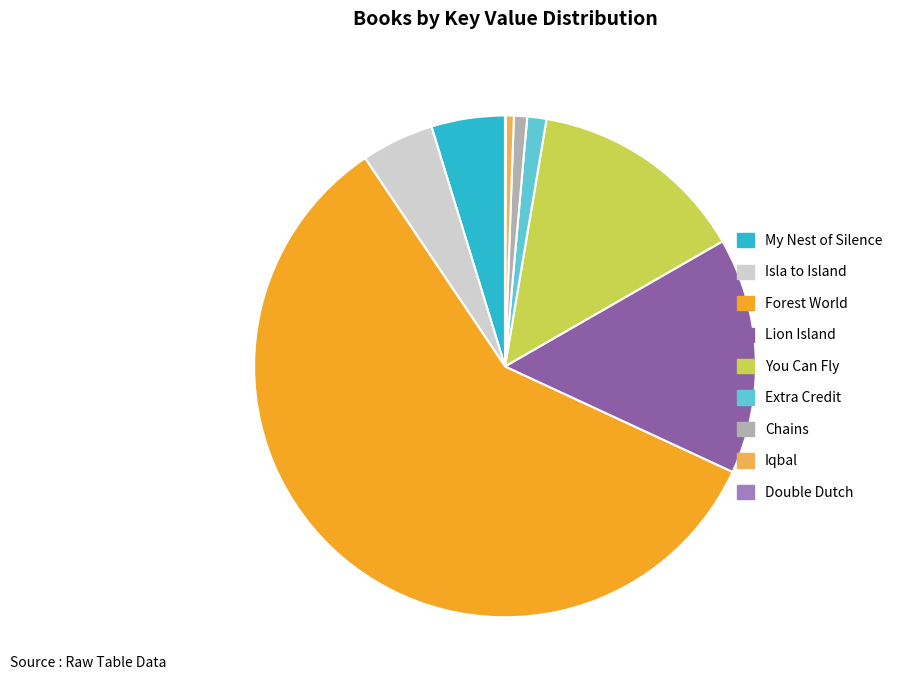

Approximately how many times larger is the value at Isla to Island compared to Iqbal?

9.1